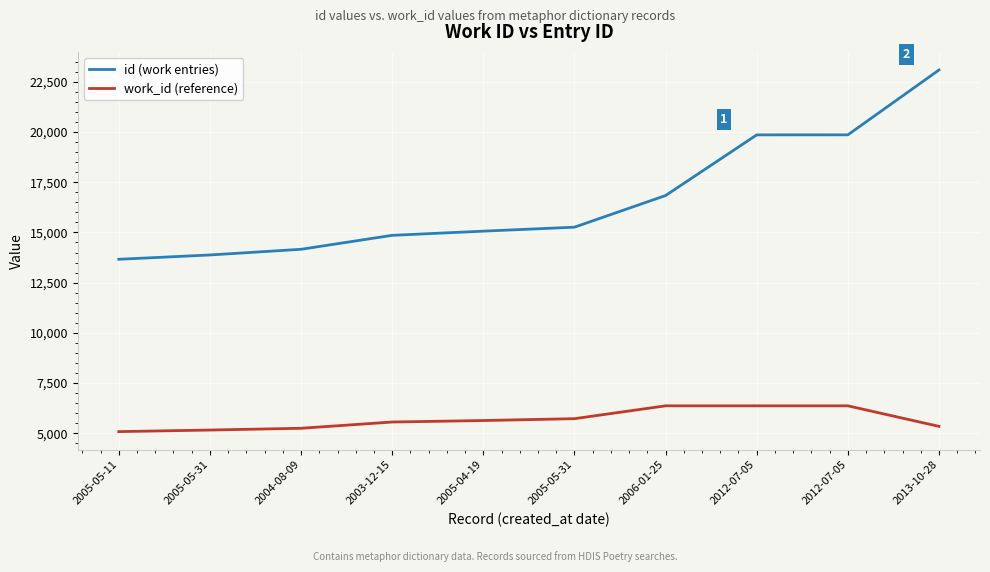

At which label does work_id (reference) first exceed 5634?

2005-05-31